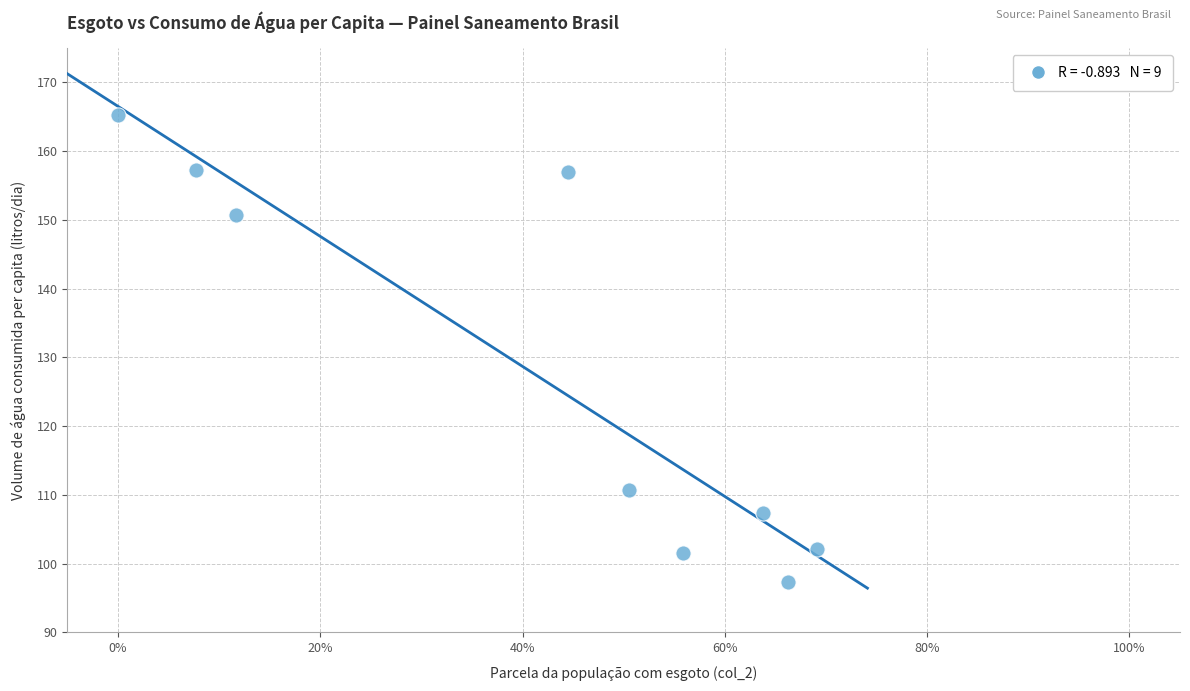

What is the average X value?

0.4